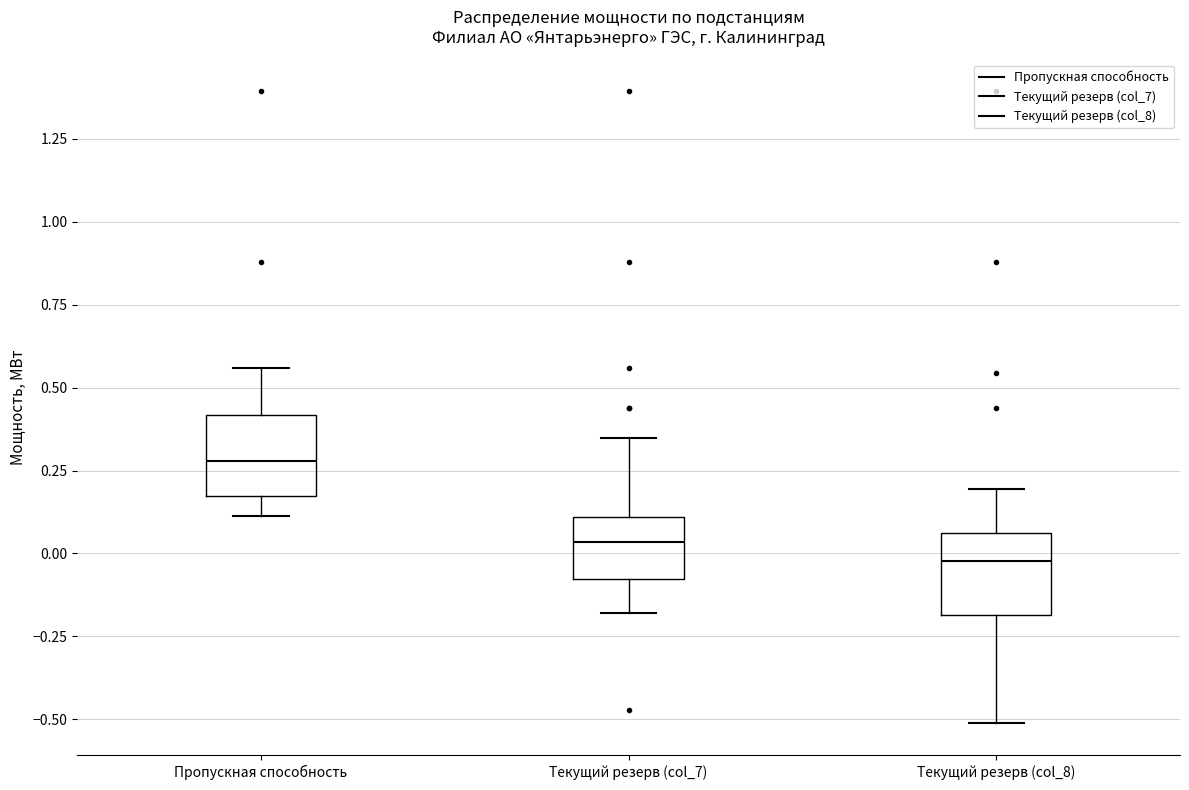

Reading left to right, read every box against the y-axis: the position of its median line, the range the box covers, and the ends of its whiskers. The values are not printed on the chart, so give them approximately, as read against the axis.

Пропускная способность: median 0.30, box 0.15 to 0.40, whiskers 0.10 to 0.55
Текущий резерв (col_7): median 0.05, box -0.10 to 0.10, whiskers -0.20 to 0.35
Текущий резерв (col_8): median 0.00, box -0.20 to 0.05, whiskers -0.50 to 0.20